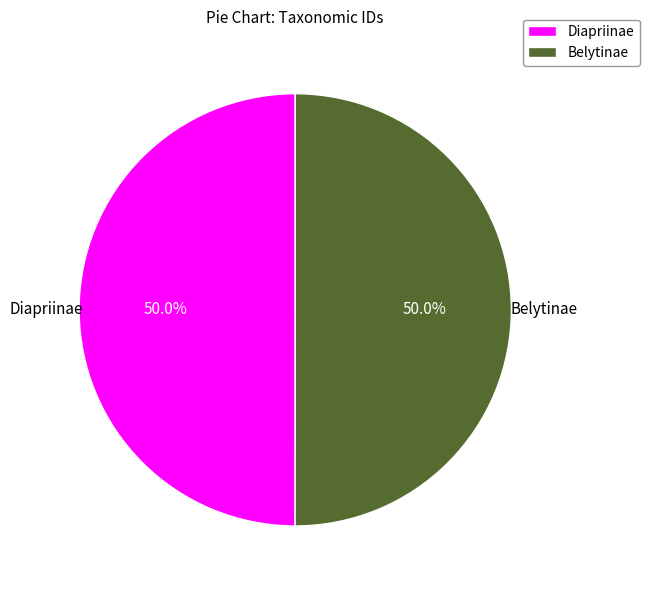

To the nearest percent, what is the average slice percentage?

50%